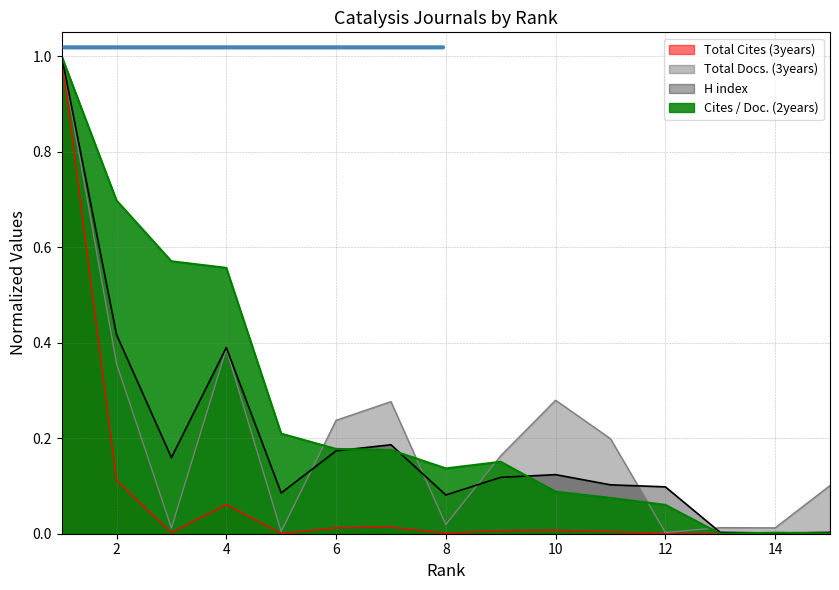

Which category has the lowest value in the Total Cites (3years) series?

14